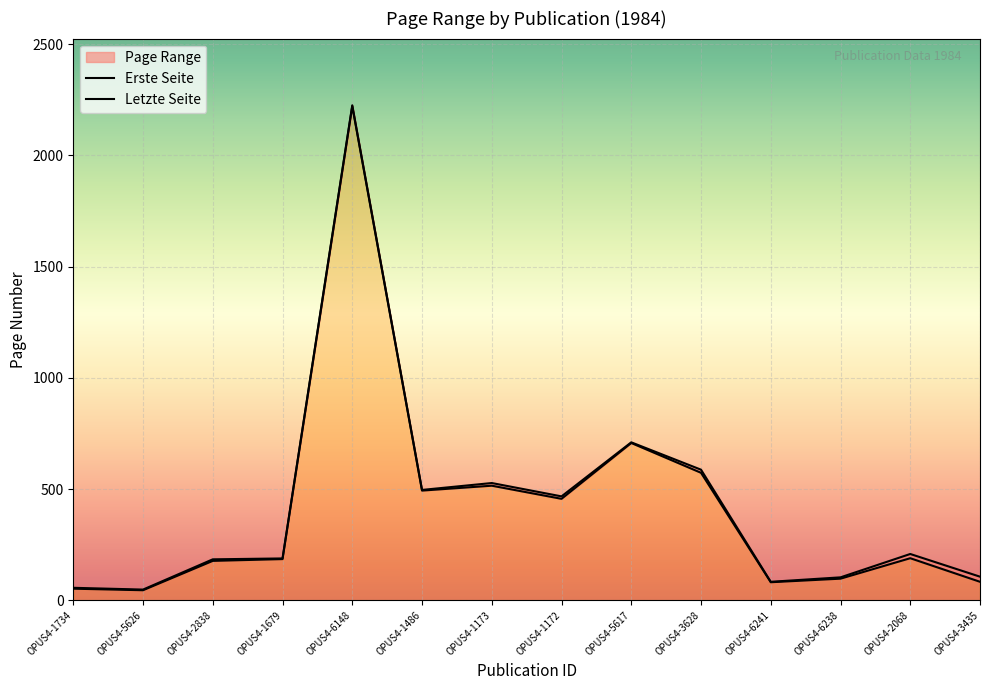

At which category is the sum across all series the highest?

OPUS4-6148